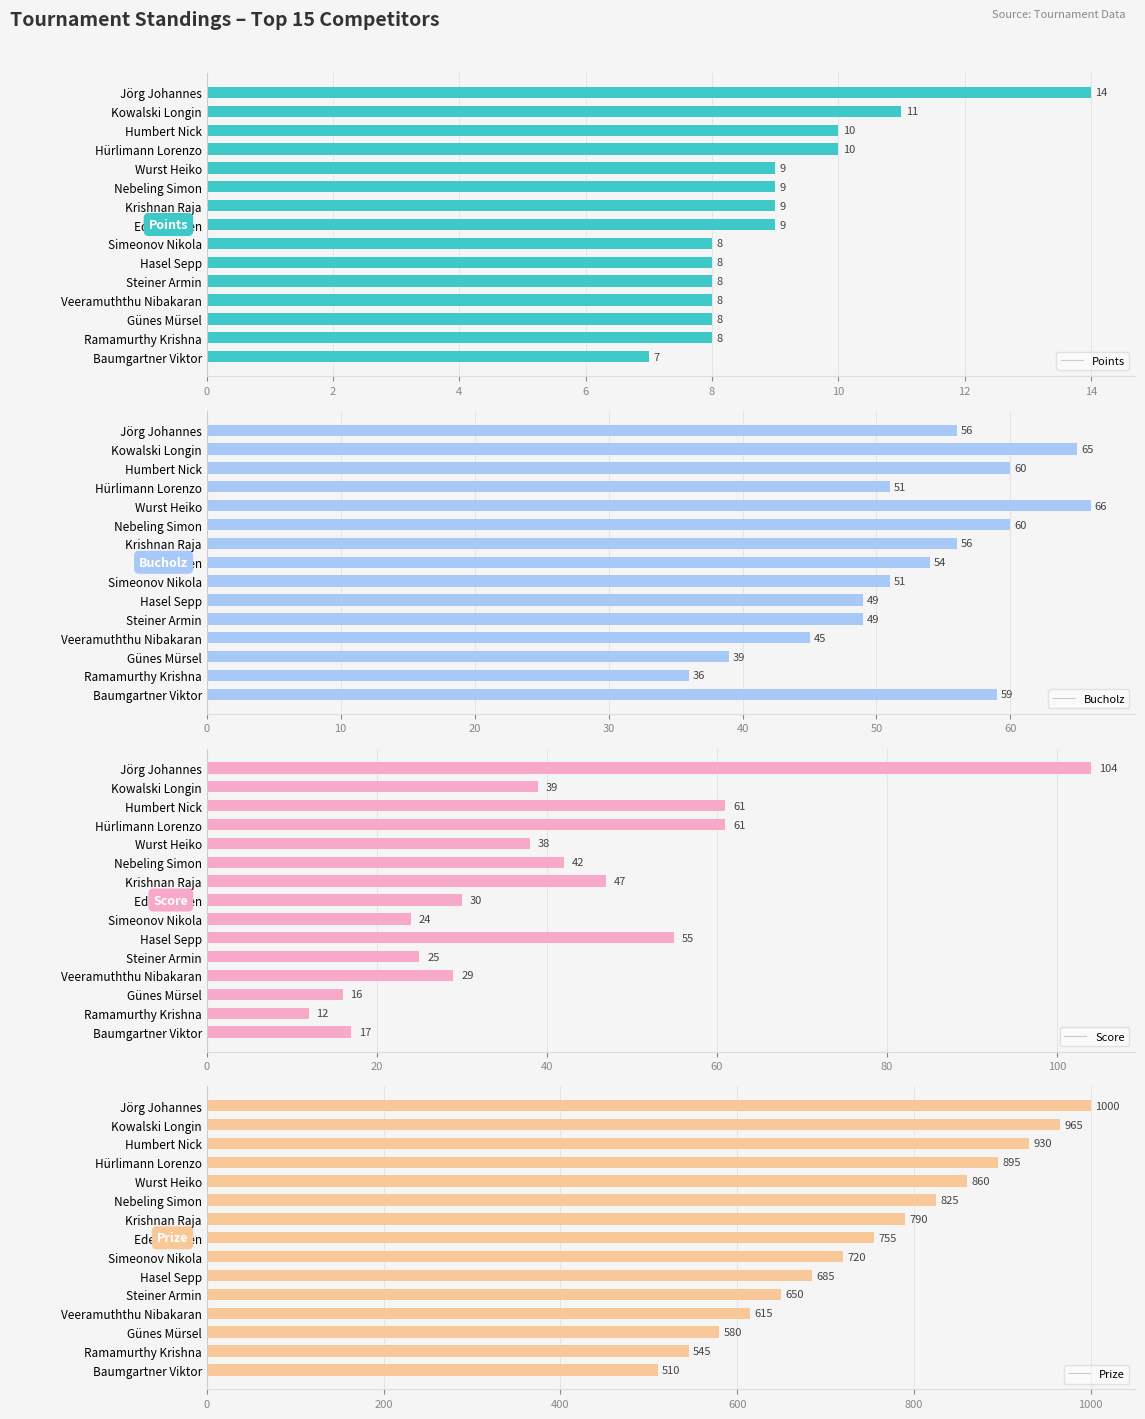

Reading left to right, extract all data points from this chart.

Points: 14	11	10	10	9	9	9	9	8	8	8	8	8	8	7
Bucholz: 56	65	60	51	66	60	56	54	51	49	49	45	39	36	59
Score: 104	39	61	61	38	42	47	30	24	55	25	29	16	12	17
Prize: 1000	965	930	895	860	825	790	755	720	685	650	615	580	545	510